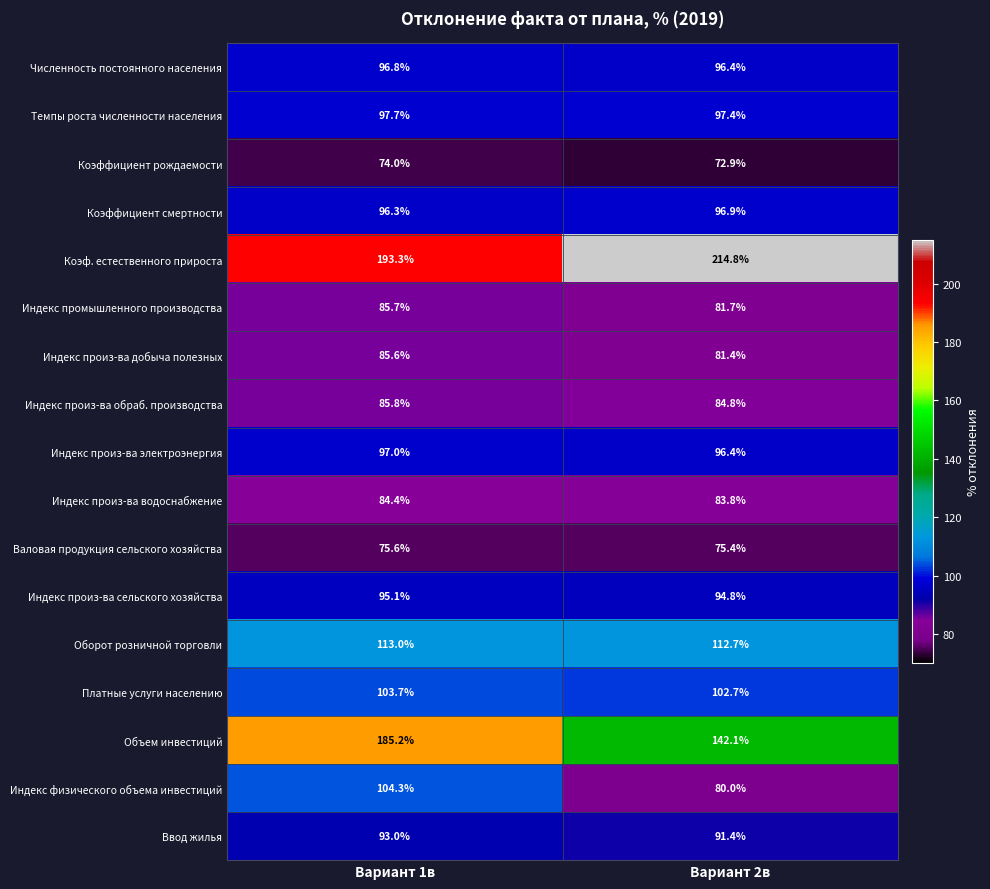

Which series has the largest range (max minus min)?

Объем инвестиций